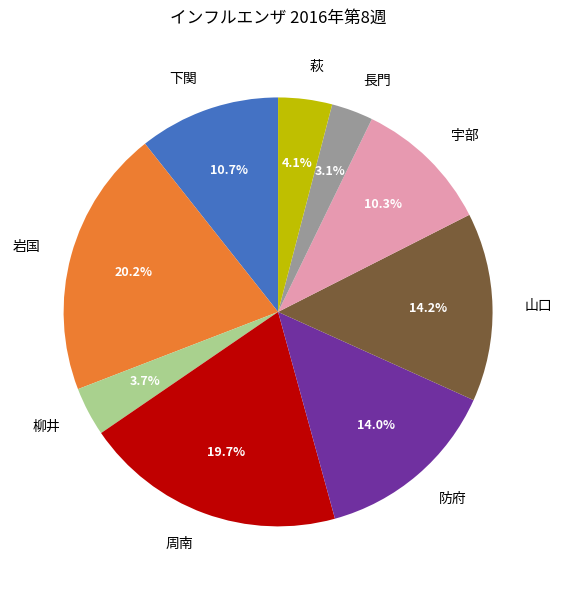

To the nearest percent, what is the difference between the largest and smallest slice percentages?

17%